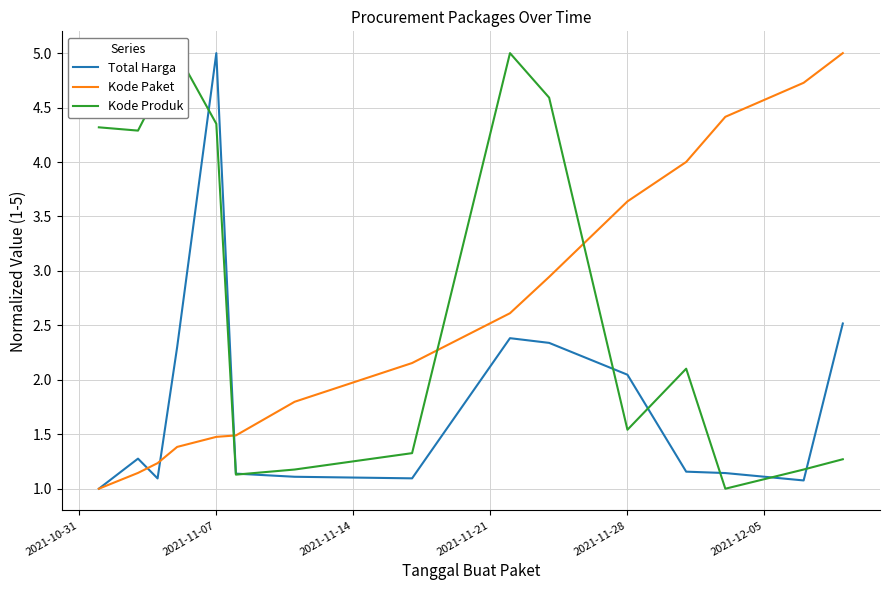

List the series in order of their overall mean, lowest first.

Total Harga, Kode Paket, Kode Produk